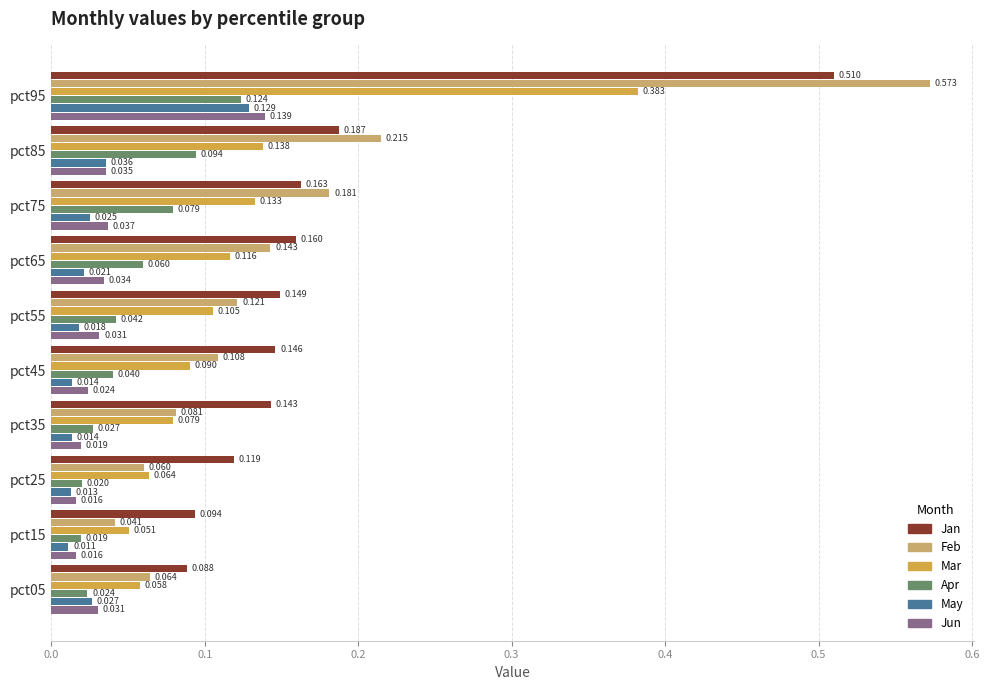

Which series has the largest total across all categories?

Jan